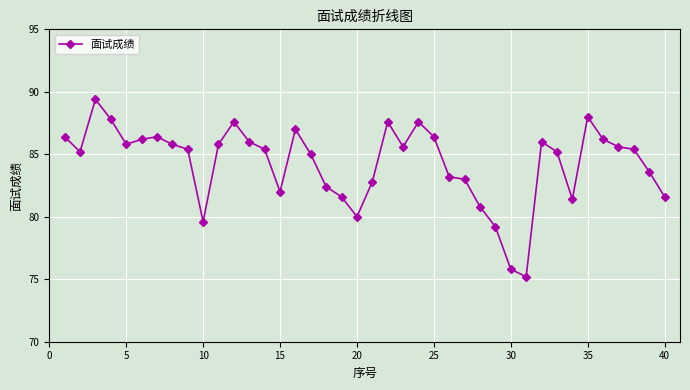

How many categories are shown in the chart?

40